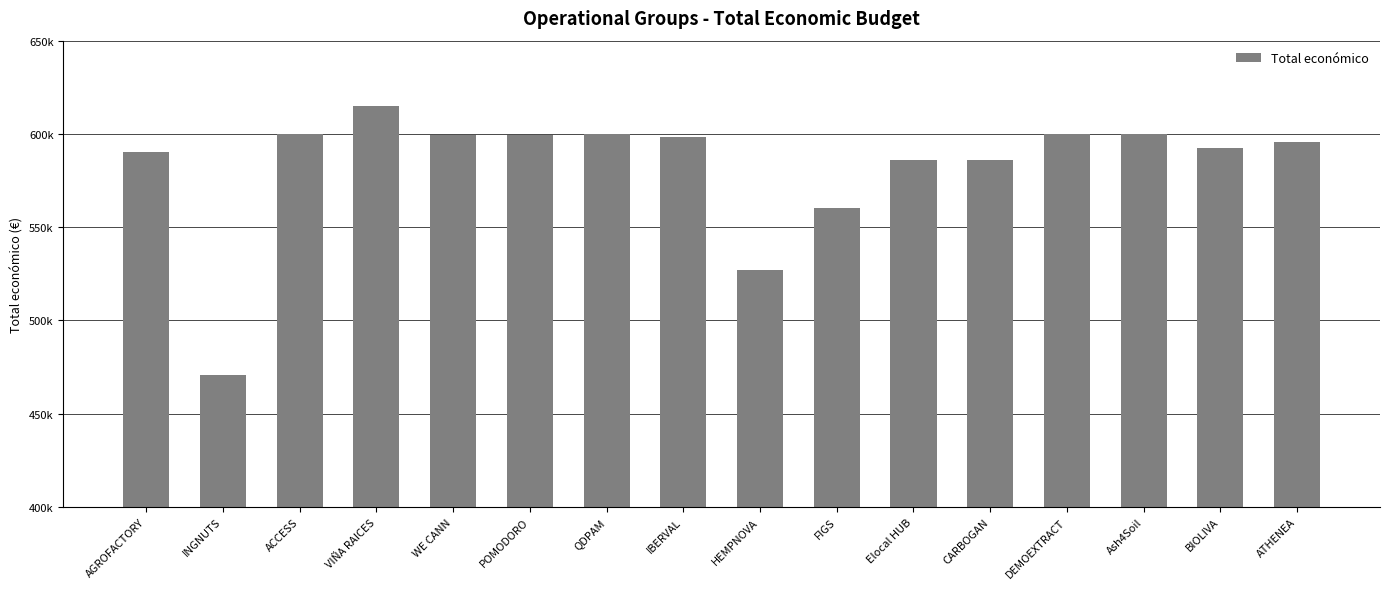

Does the chart contain any negative values?

No